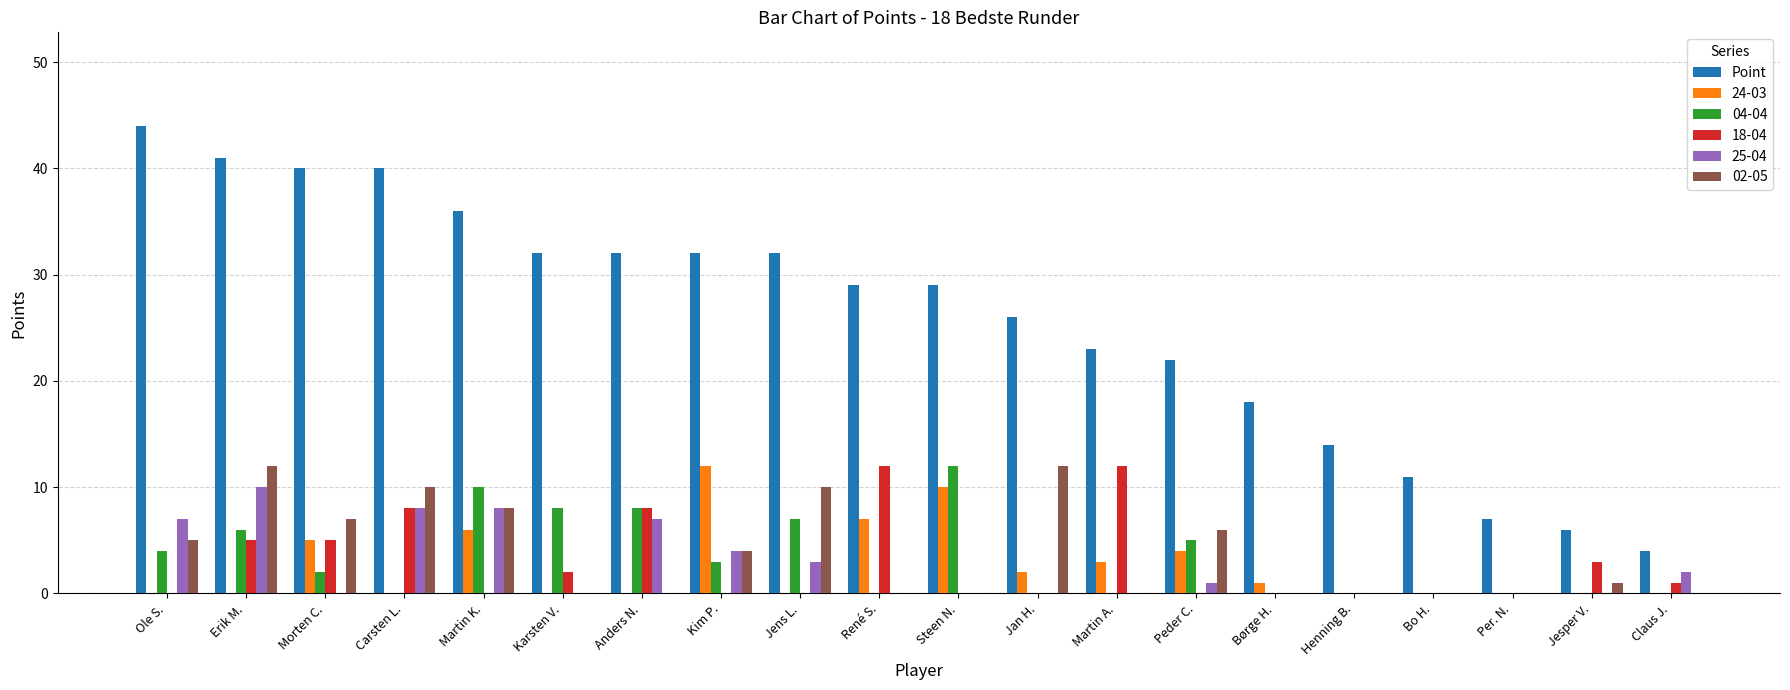

What is the sum of all 24-03 values?

50